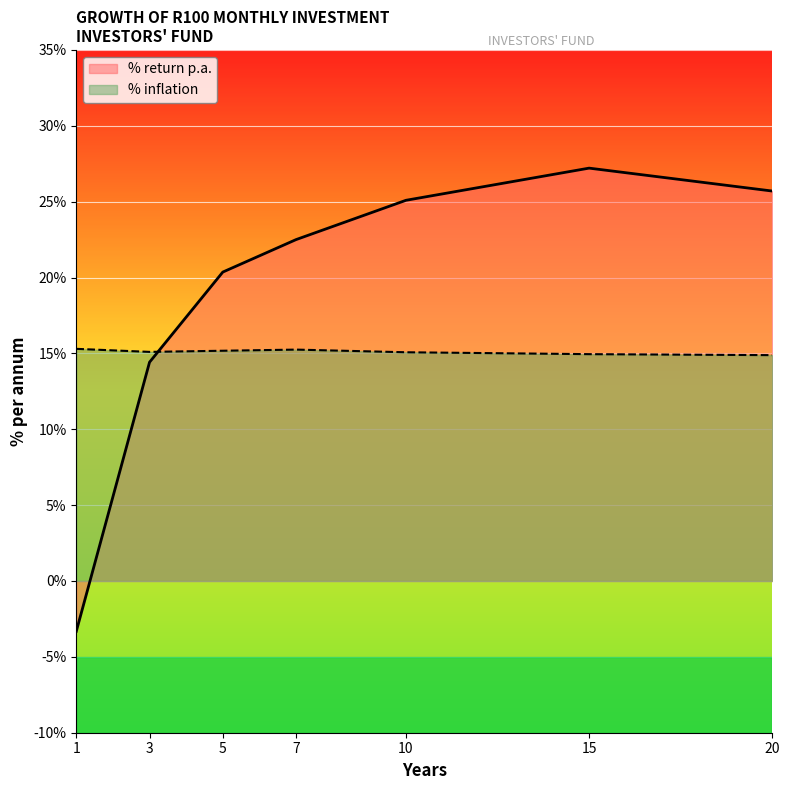

Reading right to left, list all the values displayed in this chart.

% return p.a.: 20=0.3	15=0.3	10=0.3	7=0.2	5=0.2	3=0.1	1=-0.0
% inflation: 20=0.1	15=0.1	10=0.2	7=0.2	5=0.2	3=0.2	1=0.2